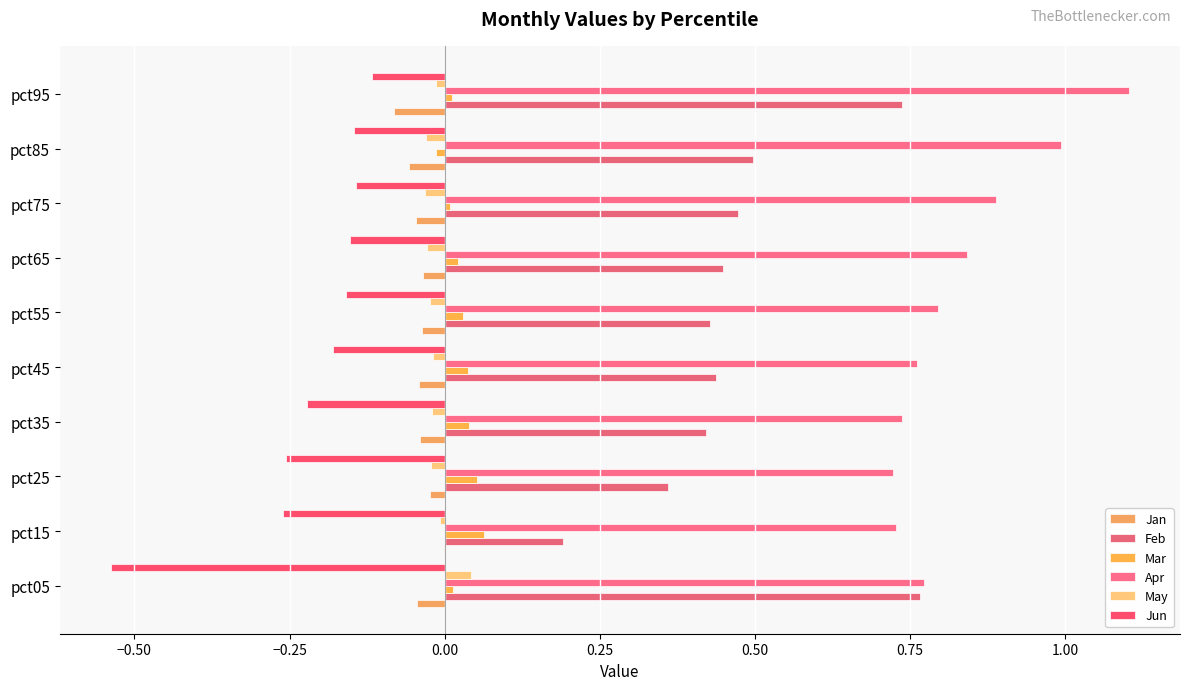

Count the number of data series in this chart.

6